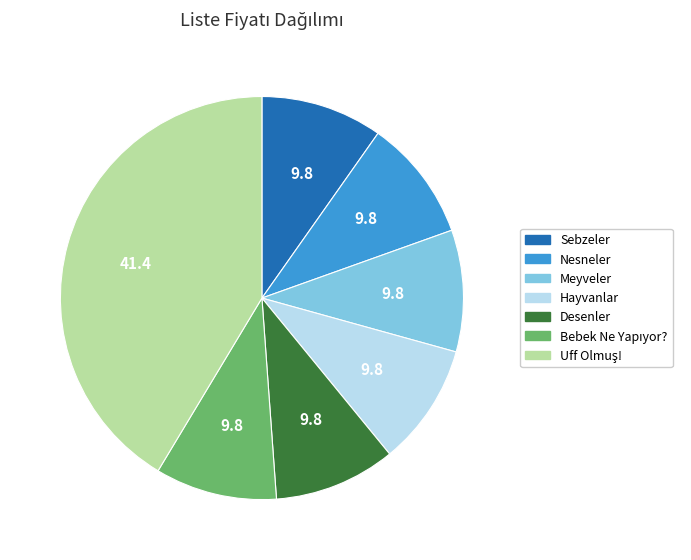

True or false: Nesneler accounts for 21% of the total.

False